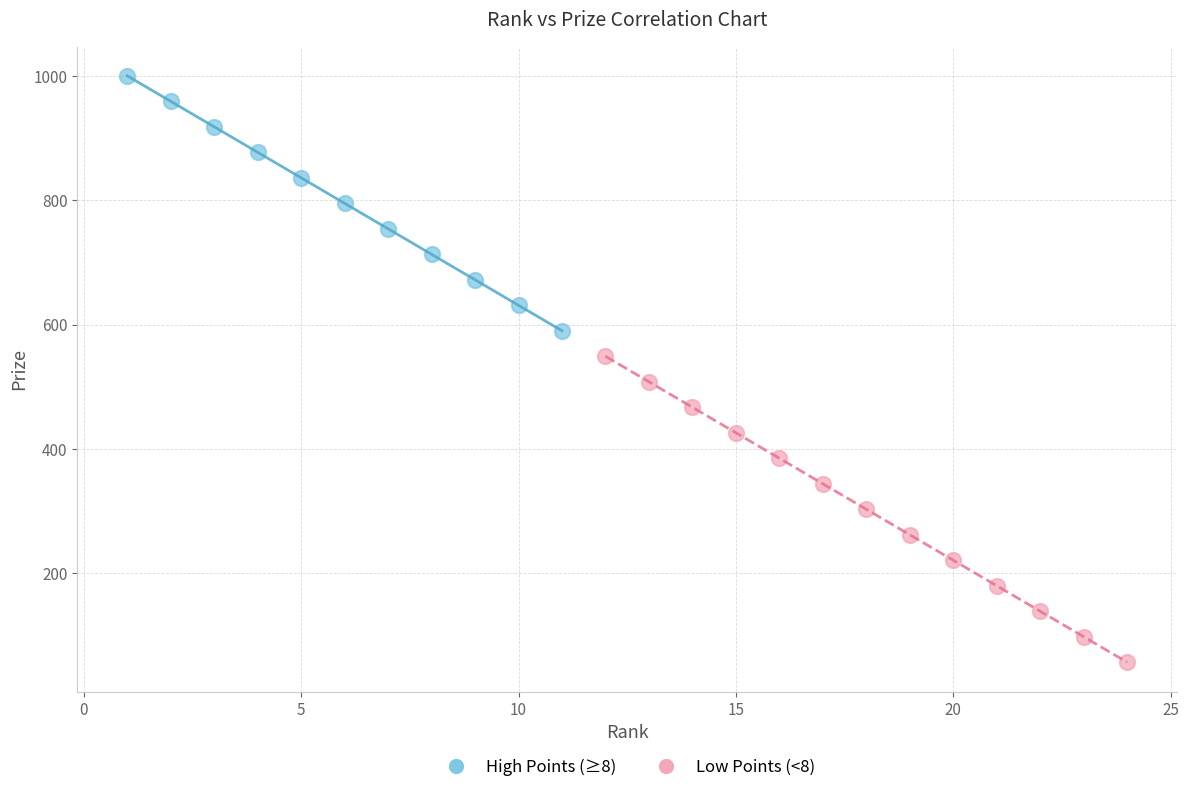

Which series contains the highest Y value?

High Points (≥8)